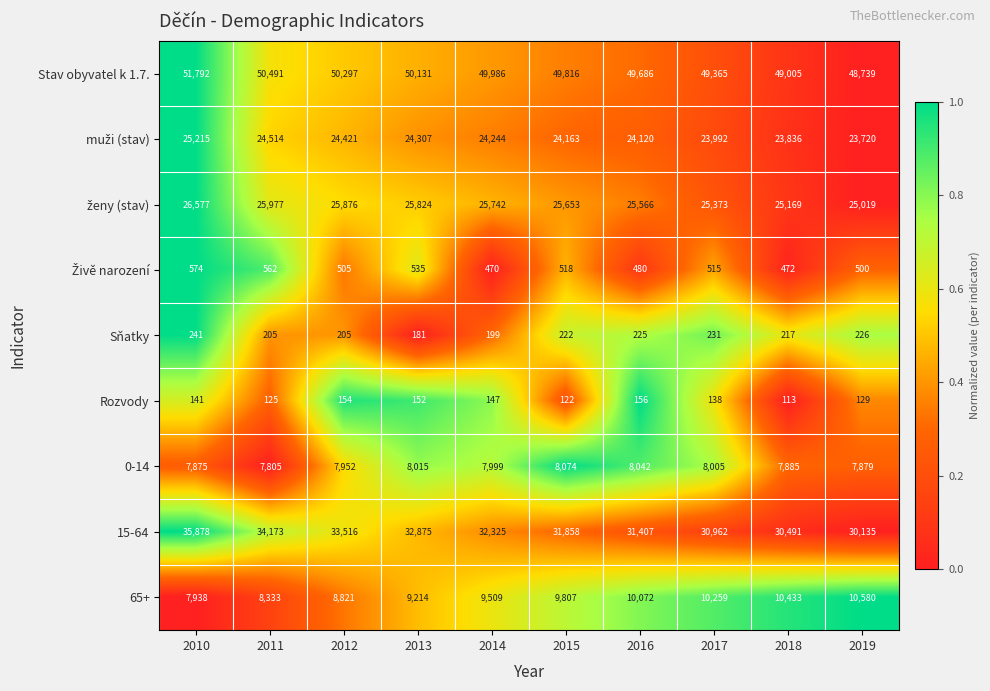

Rank the categories by 0-14 value from highest to lowest.

2015, 2016, 2013, 2017, 2014, 2012, 2018, 2019, 2010, 2011